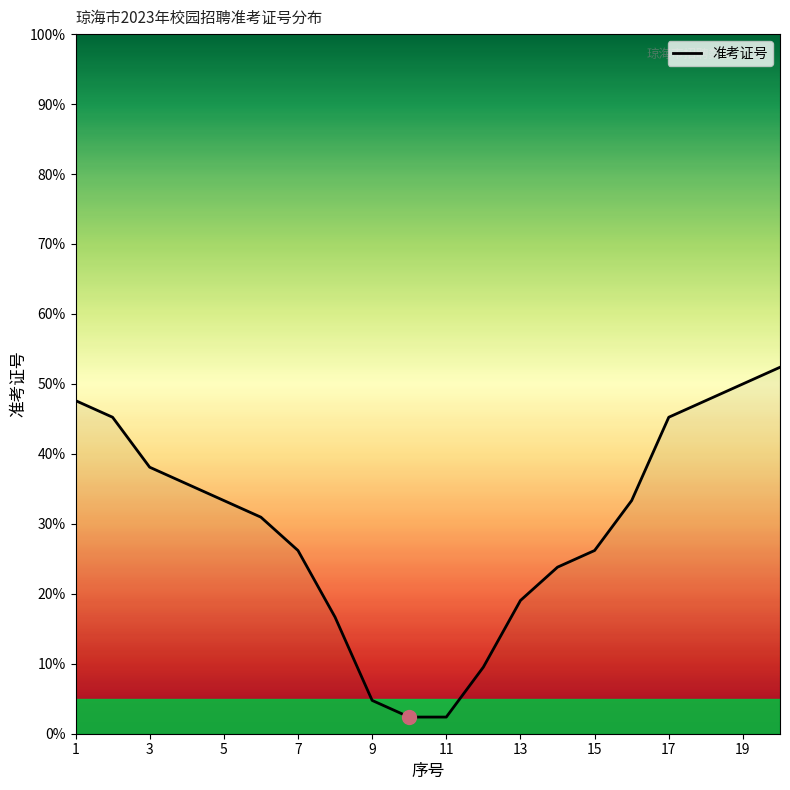

What is the smallest value displayed?

2.4